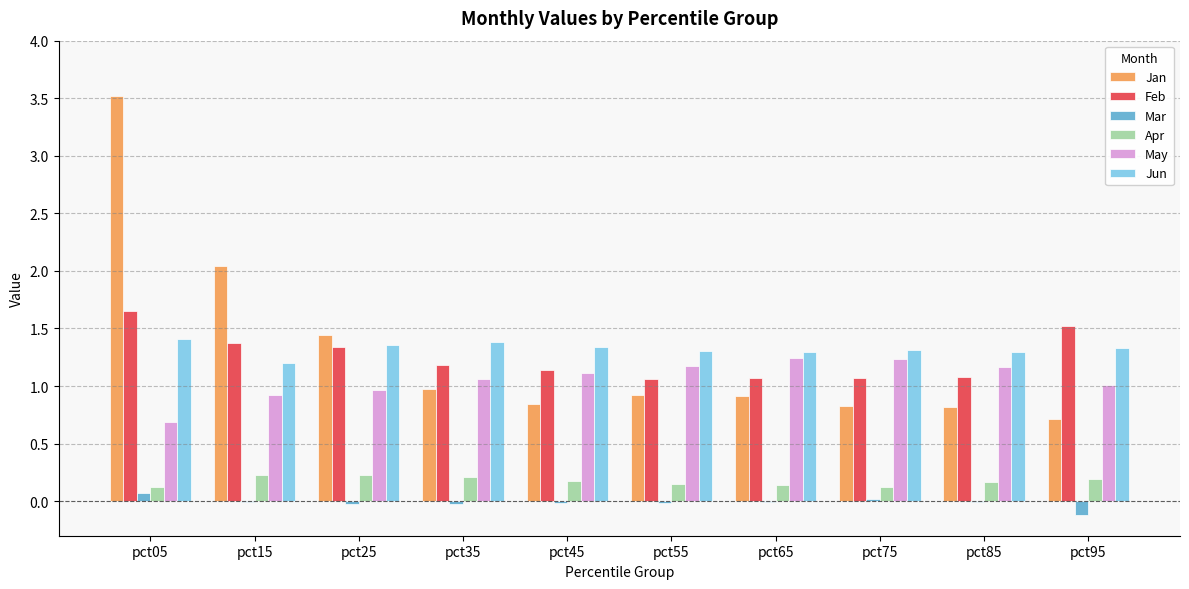

The value of Jan at pct55 is 0.3. True or false?

False